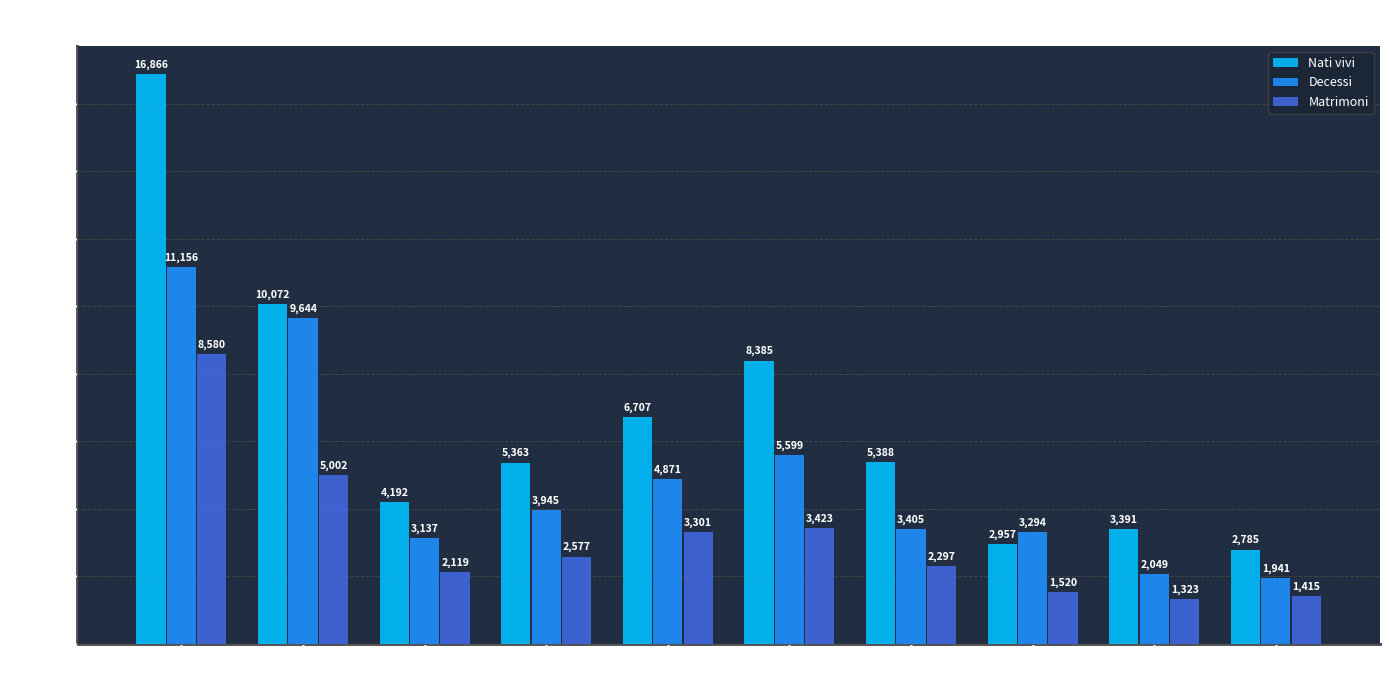

What is the spread (max minus min) of values at Zurigo?

8286